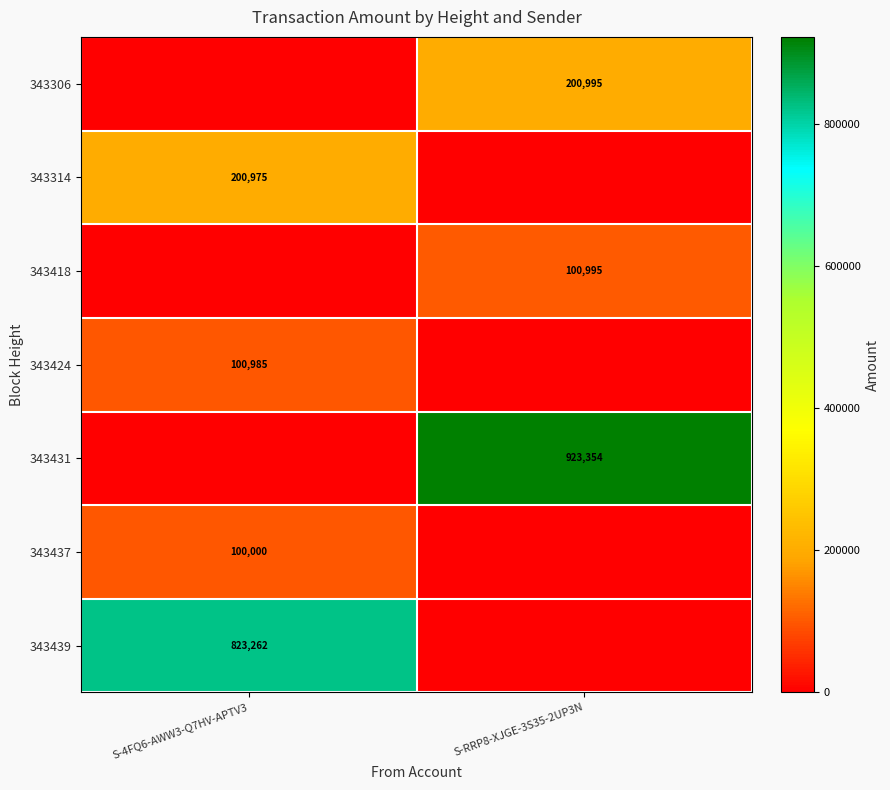

The value of 343306 at S-RRP8-XJGE-3S35-2UP3N is 200995. True or false?

True